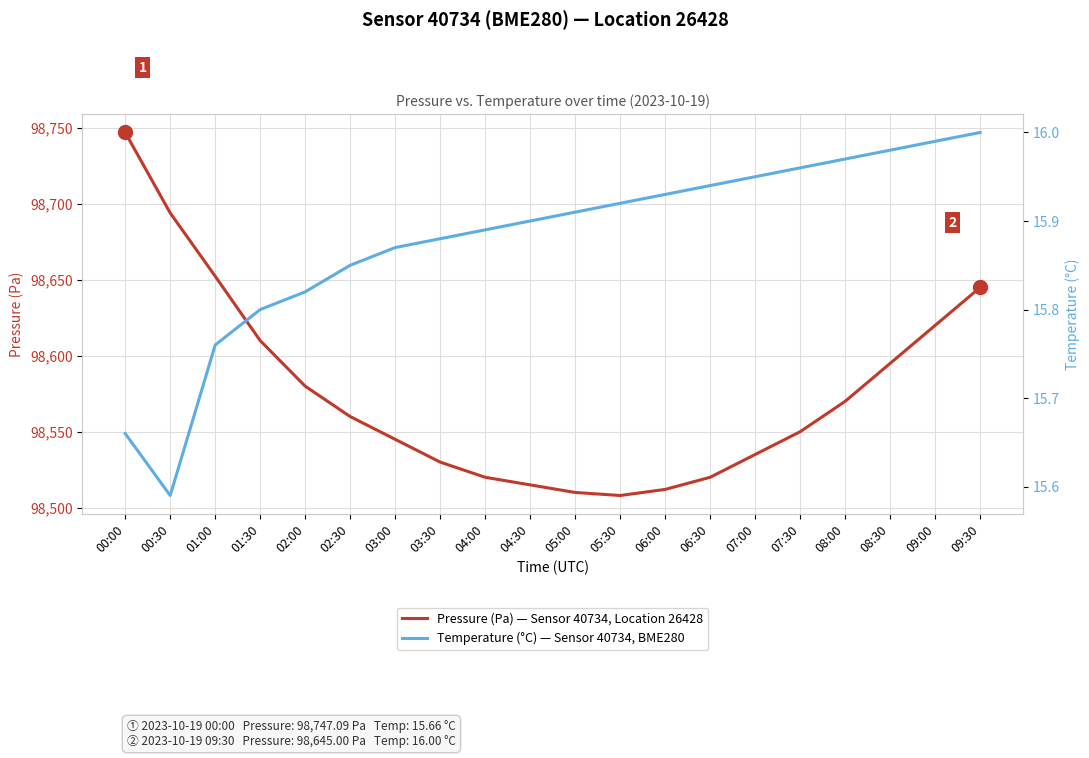

Which series has the widest spread of values?

Pressure (Pa) — Sensor 40734, Location 26428